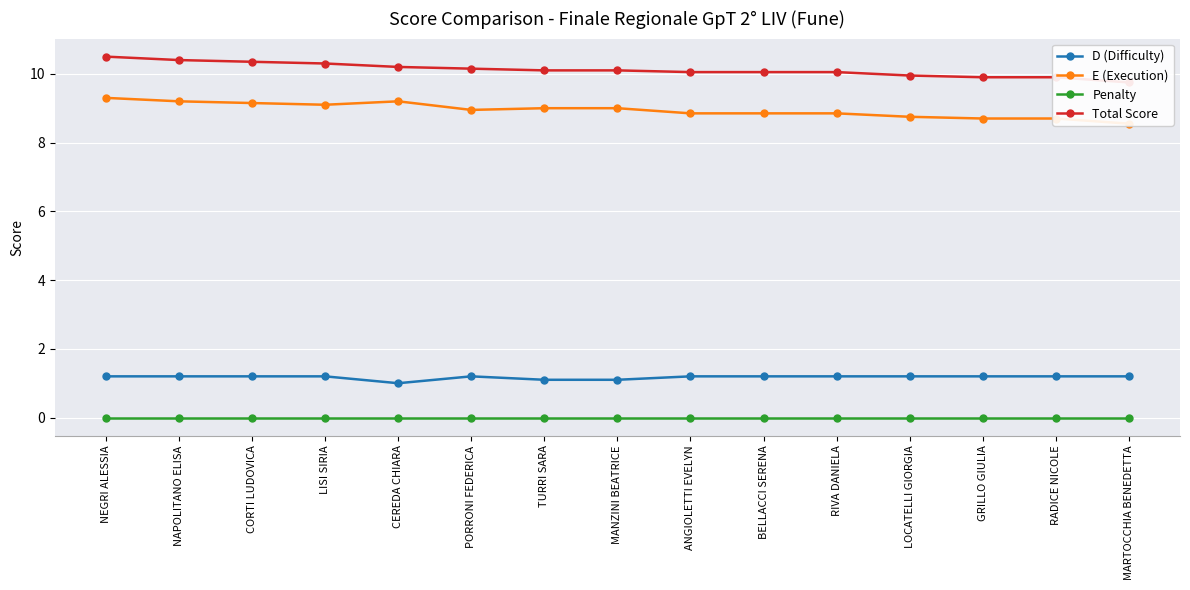

What is the approximate value of D (Difficulty) at NAPOLITANO ELISA?

1.2